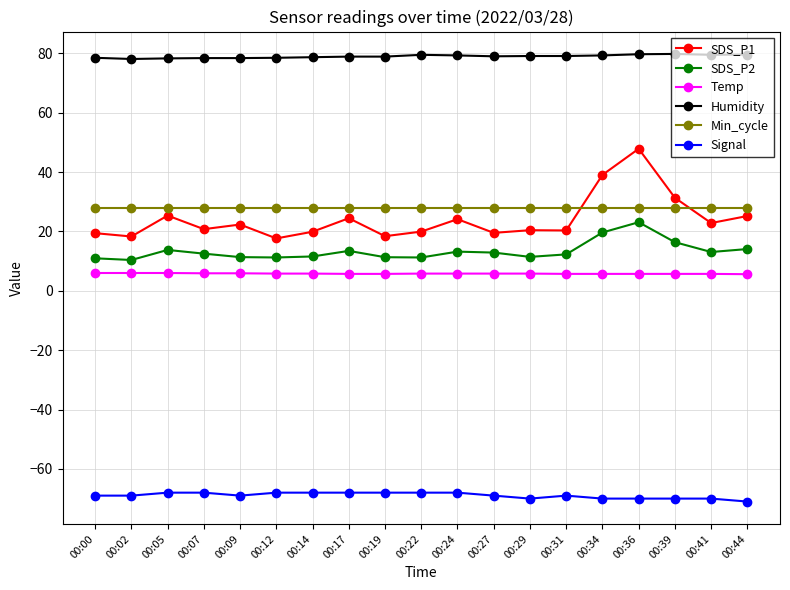

What is the total value across all series at 00:22?

76.5